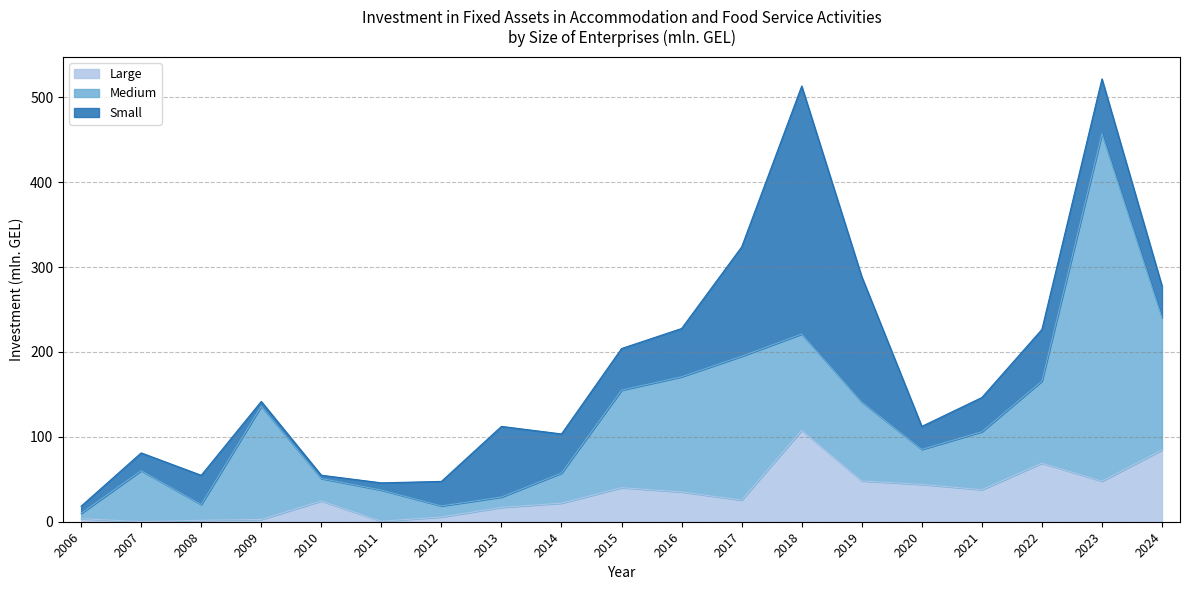

Which series has the widest spread of values?

Medium